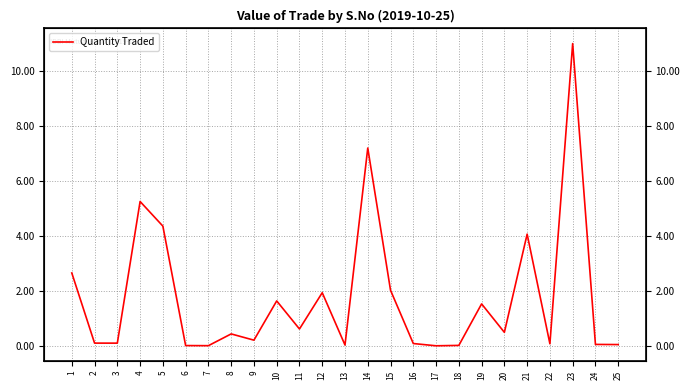

Rank the categories by value from lowest to highest.

17, 7, 6, 18, 13, 25, 24, 22, 16, 3, 2, 9, 8, 20, 11, 19, 10, 12, 15, 1, 21, 5, 4, 14, 23